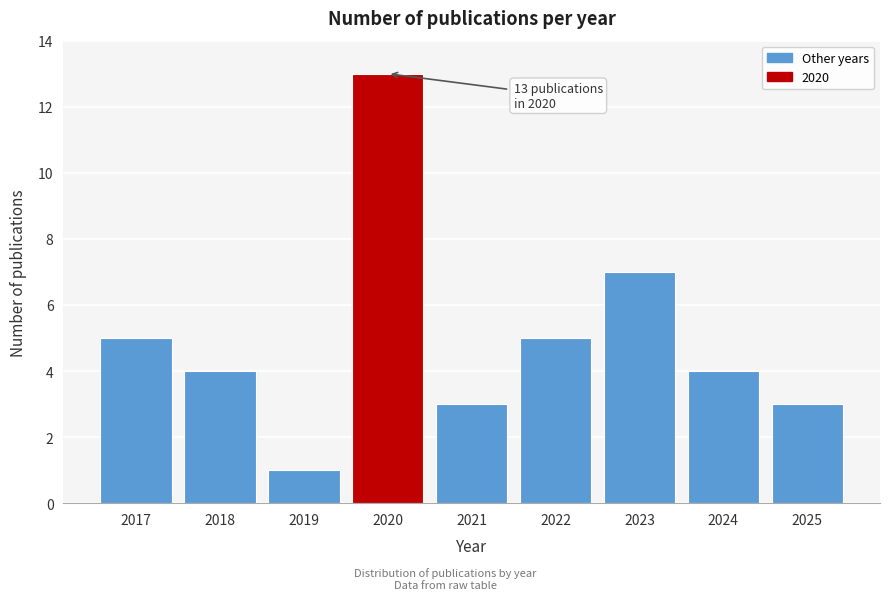

Reading left to right, list all the values displayed in this chart.

5	4	1	13	3	5	7	4	3